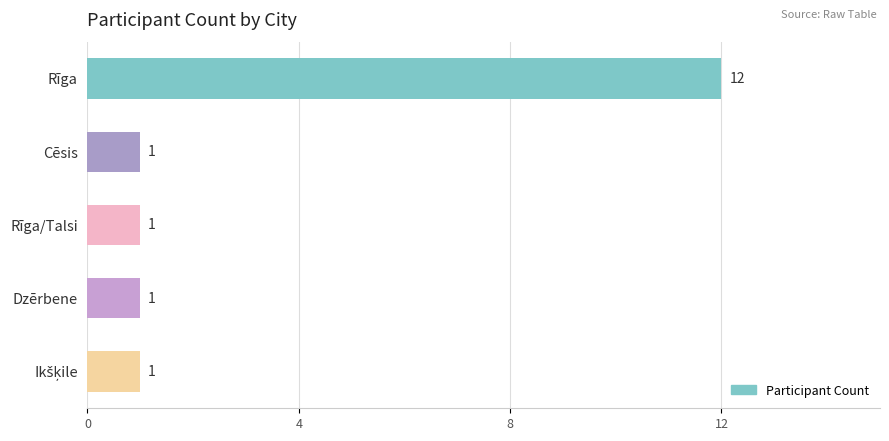

What is the approximate value at Rīga/Talsi?

1